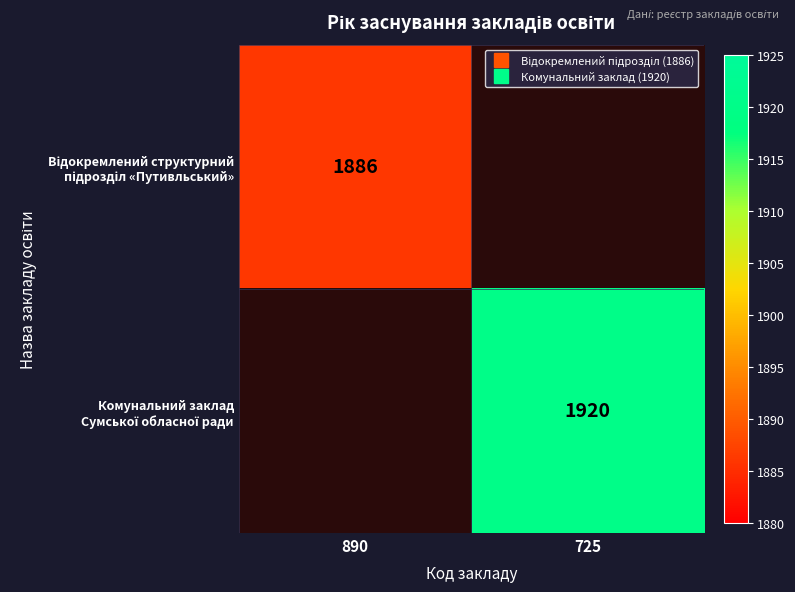

Rank the series by their maximum value, from lowest to highest.

Відокремлений структурний підрозділ «Путивльський», Комунальний заклад Сумської обласної ради